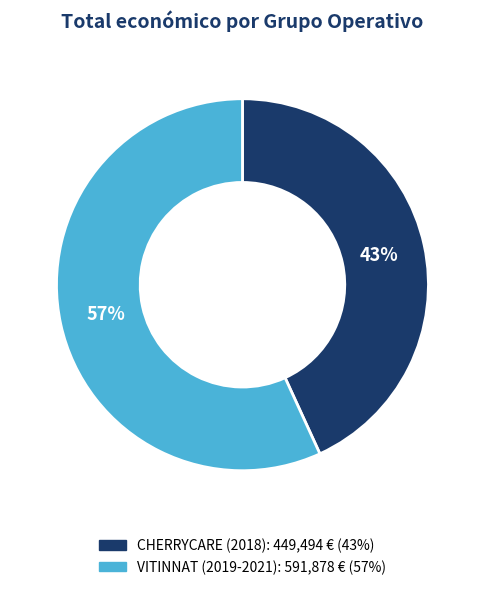

The CHERRYCARE (2018) slice represents 30% of the pie. True or false?

False